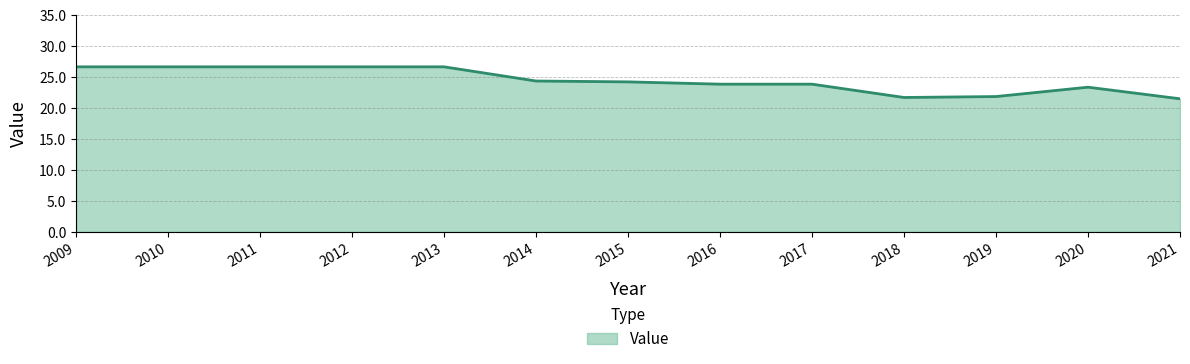

Reading right to left, extract all data points from this chart.

21.5	23.4	21.8	21.7	23.8	23.8	24.2	24.4	26.6	26.6	26.6	26.6	26.6